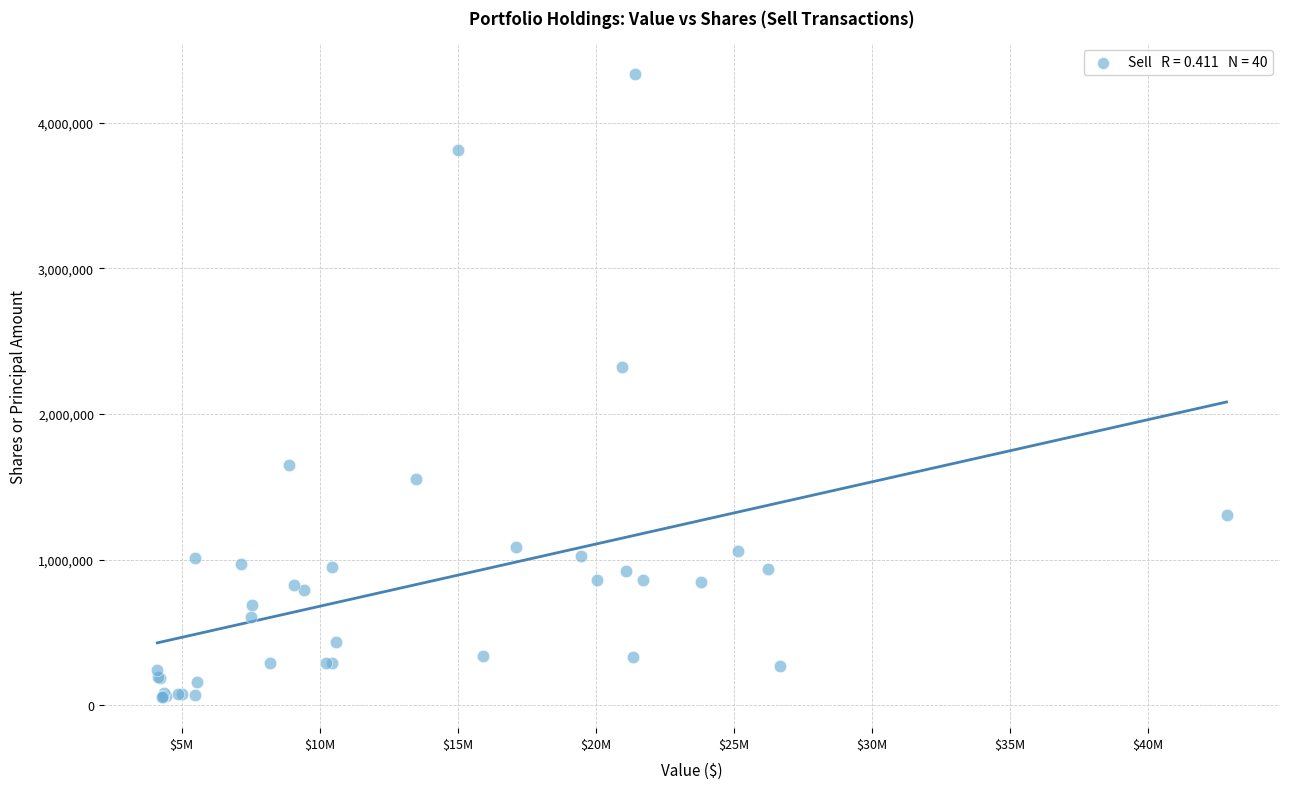

What Y value in the scatter plot is closest to 2195085?

2323914